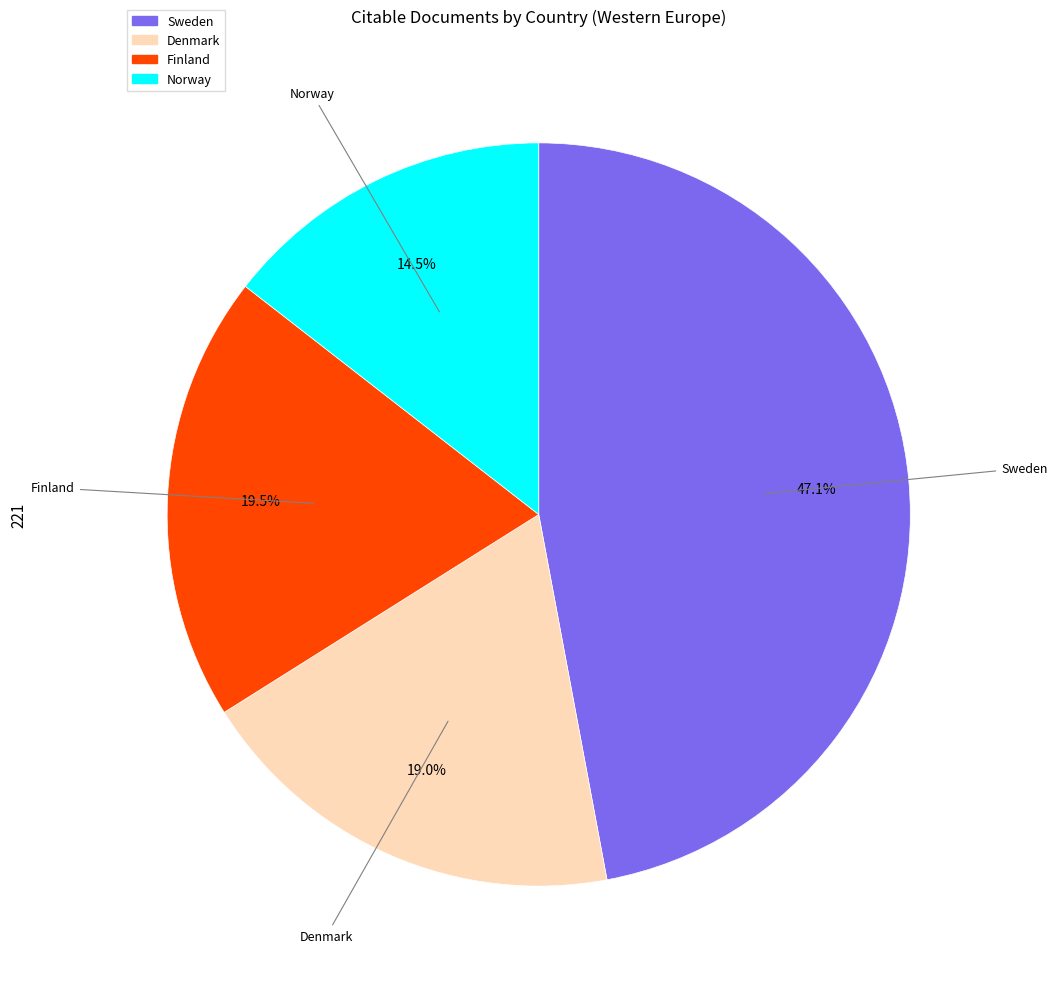

The Denmark slice represents 19% of the pie. True or false?

True